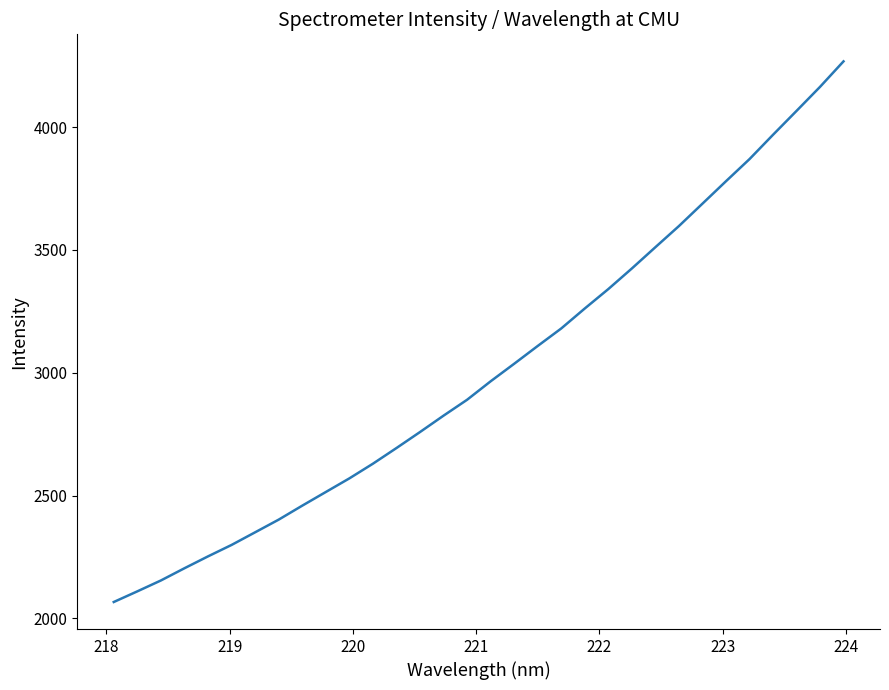

What is the smallest value displayed?

2067.0